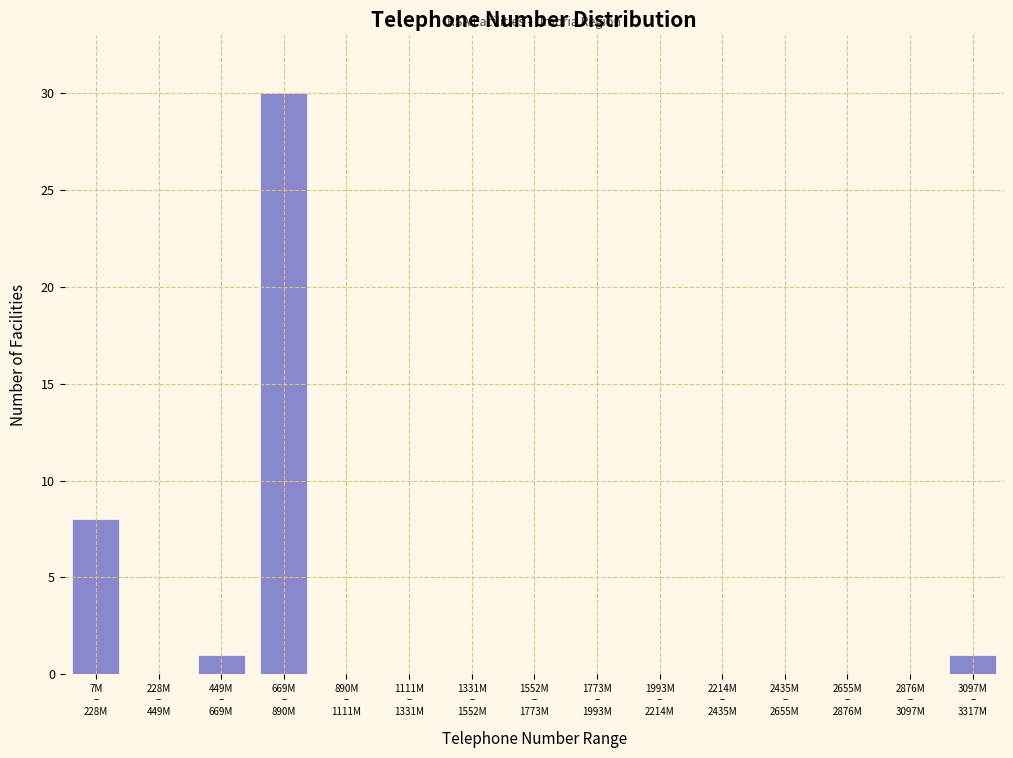

What is the maximum value shown in the chart?

30